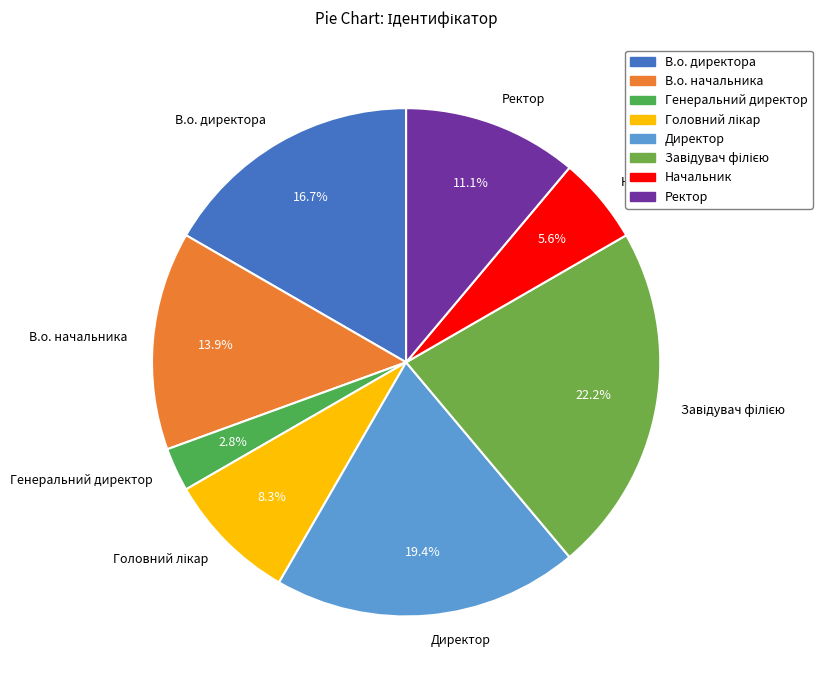

Combined, do В.о. начальника and Генеральний директор account for over 50%?

No